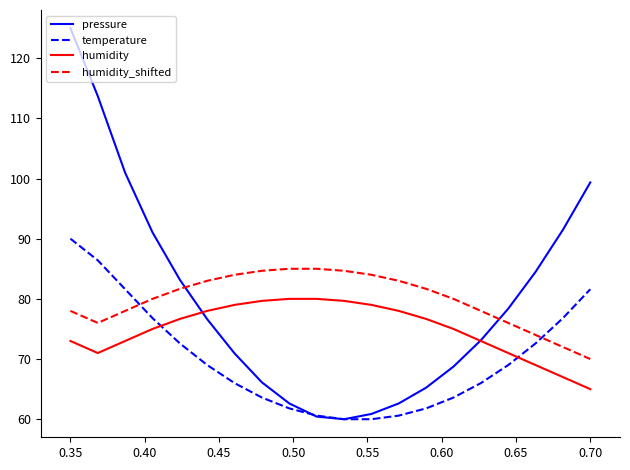

List the series in order of their peak value, highest first.

pressure, temperature, humidity_shifted, humidity